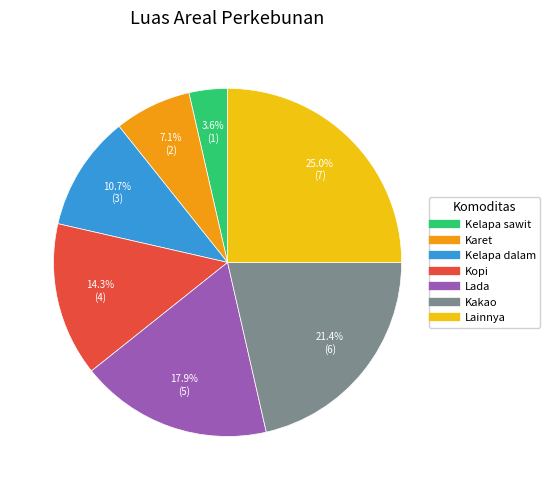

To the nearest percent, what is the difference between the Kelapa dalam and Kelapa sawit slice percentages?

7%